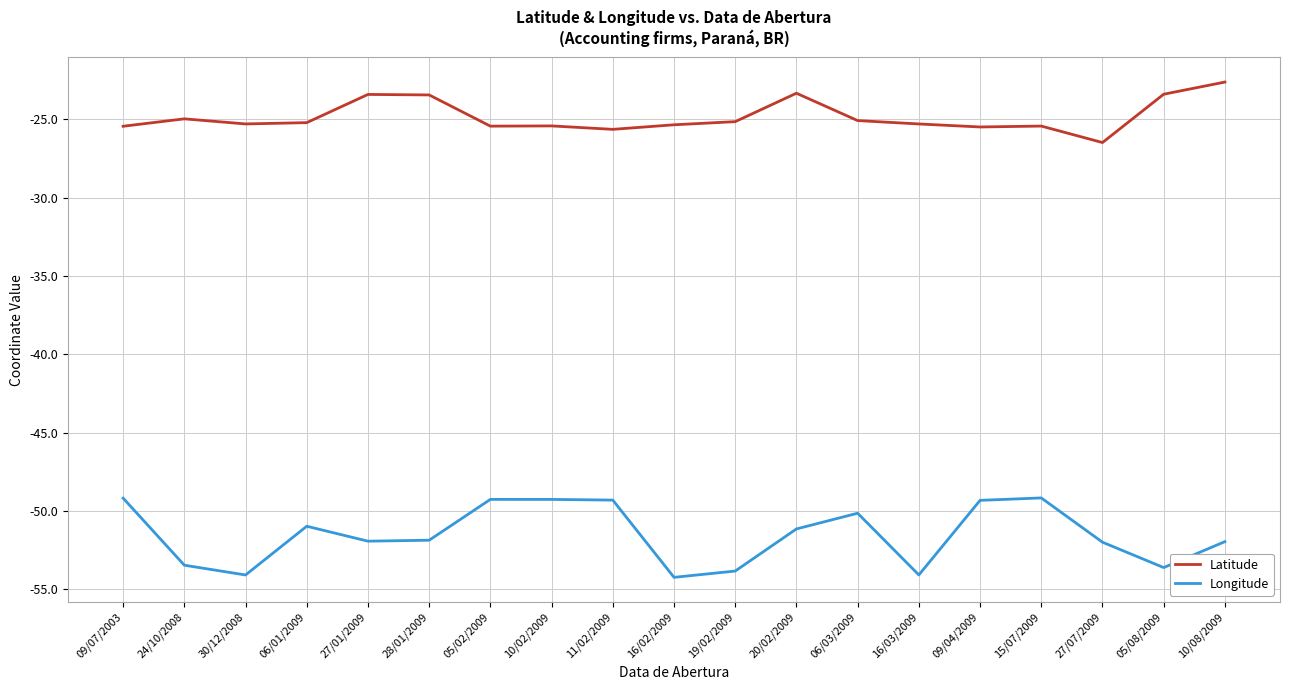

At which label does Latitude reach its peak?

10/08/2009